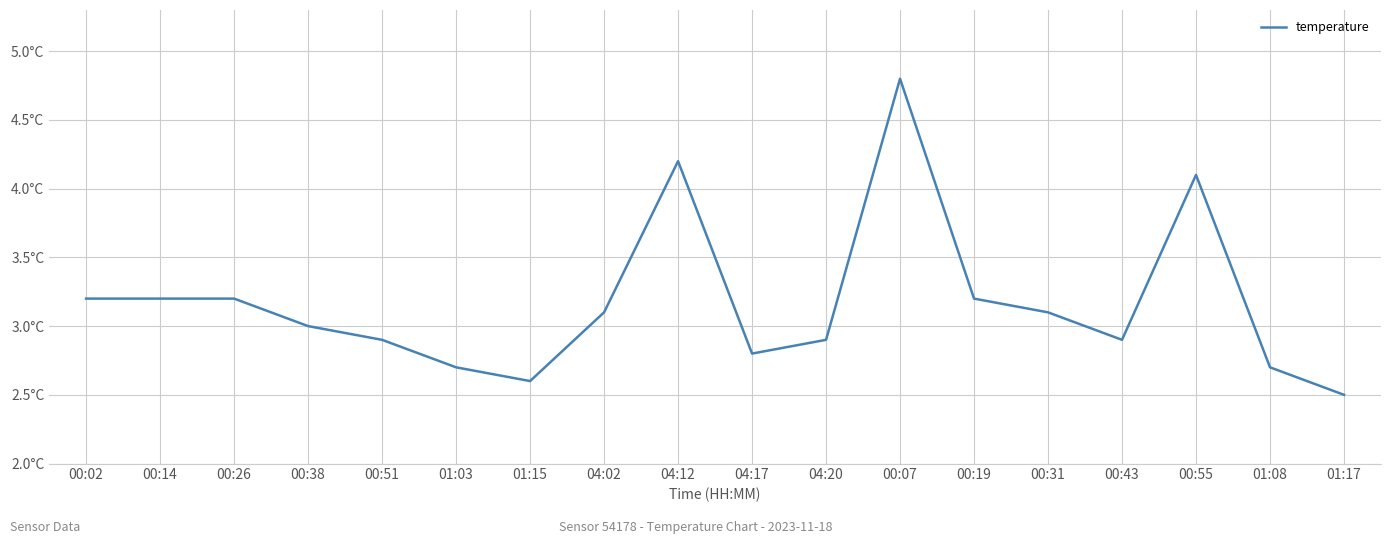

Does the chart have visible grid lines?

Yes